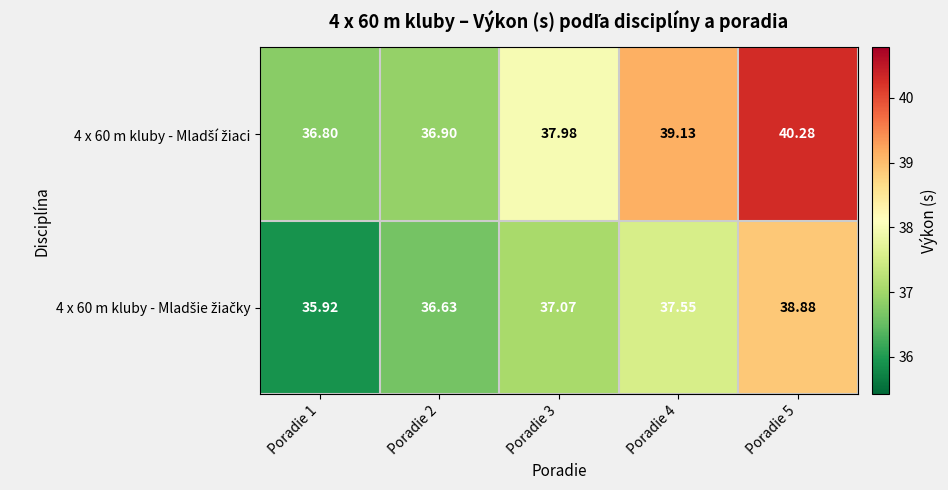

How many series are shown in this chart?

2